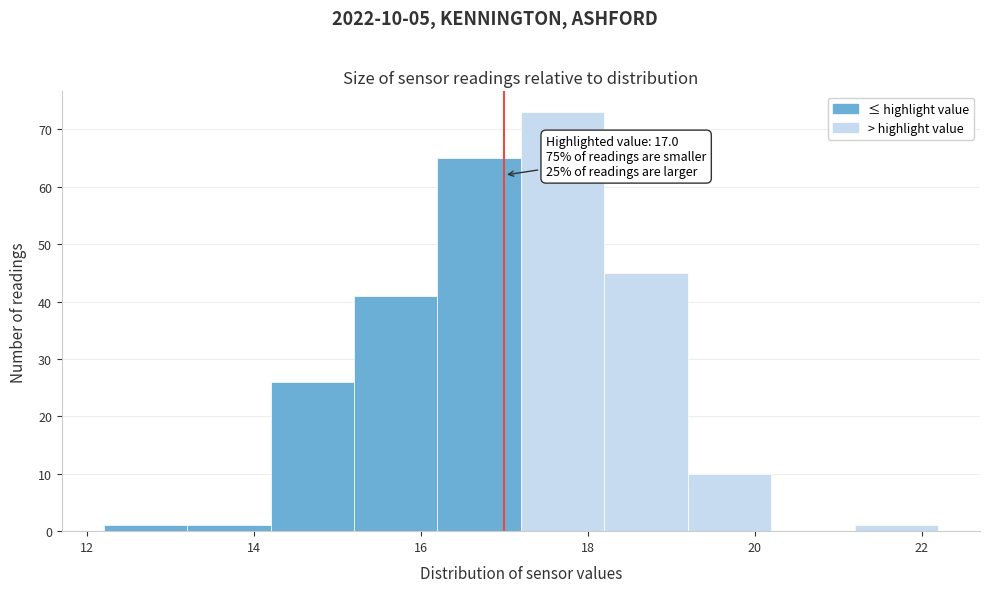

Which range on the x-axis has the tallest bar?

17.2 to 18.2